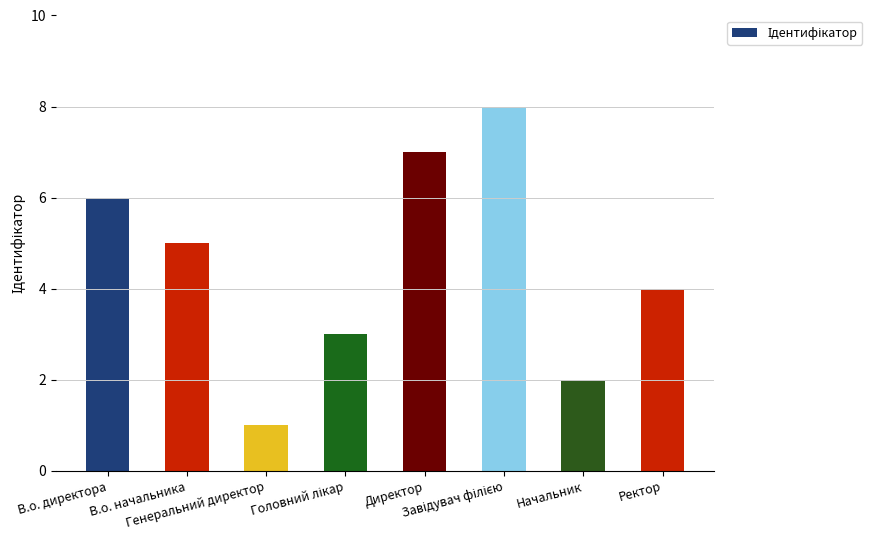

What is the difference between the maximum and second lowest values?

6